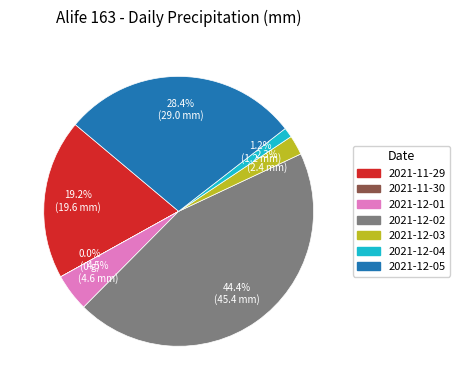

Approximately how many times larger is the value at 2021-12-04 compared to 2021-12-01?

0.3